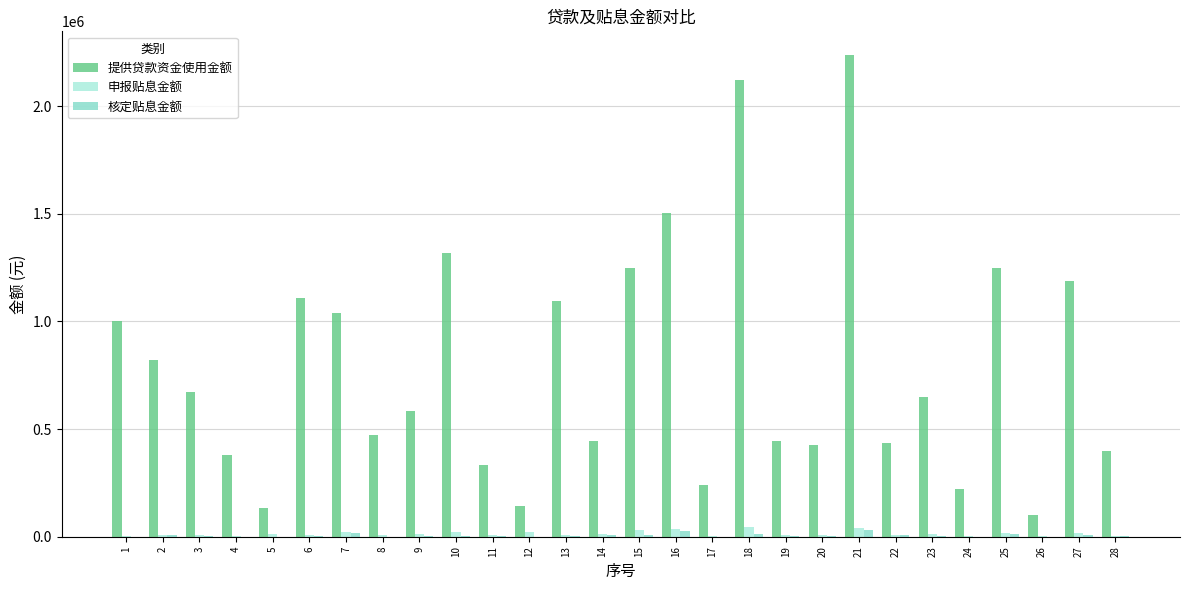

What are all the series names shown in the legend?

提供贷款资金使用金额, 申报贴息金额, 核定贴息金额